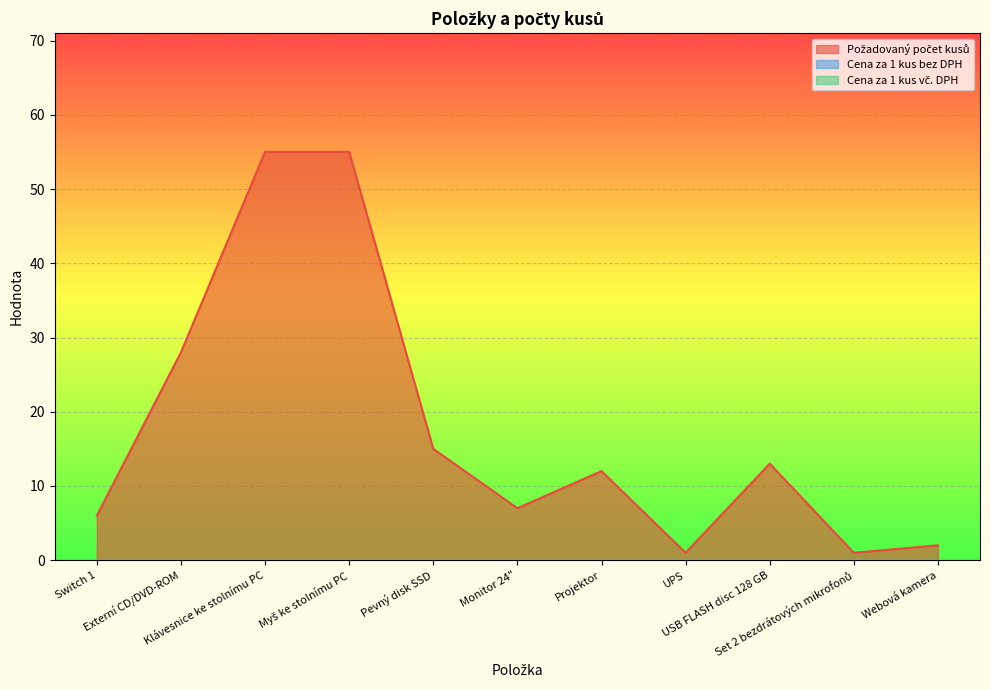

In Požadovaný počet kusů, how many points are higher than both neighbors (excluding endpoints)?

2